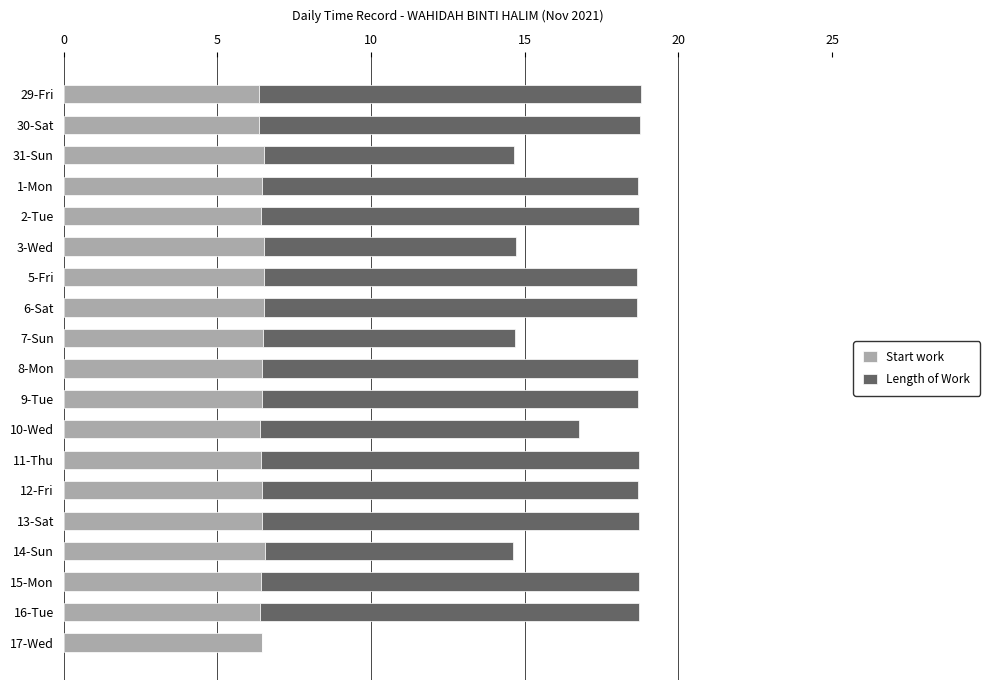

What is the total value across all series at 30-Sat?

18.8